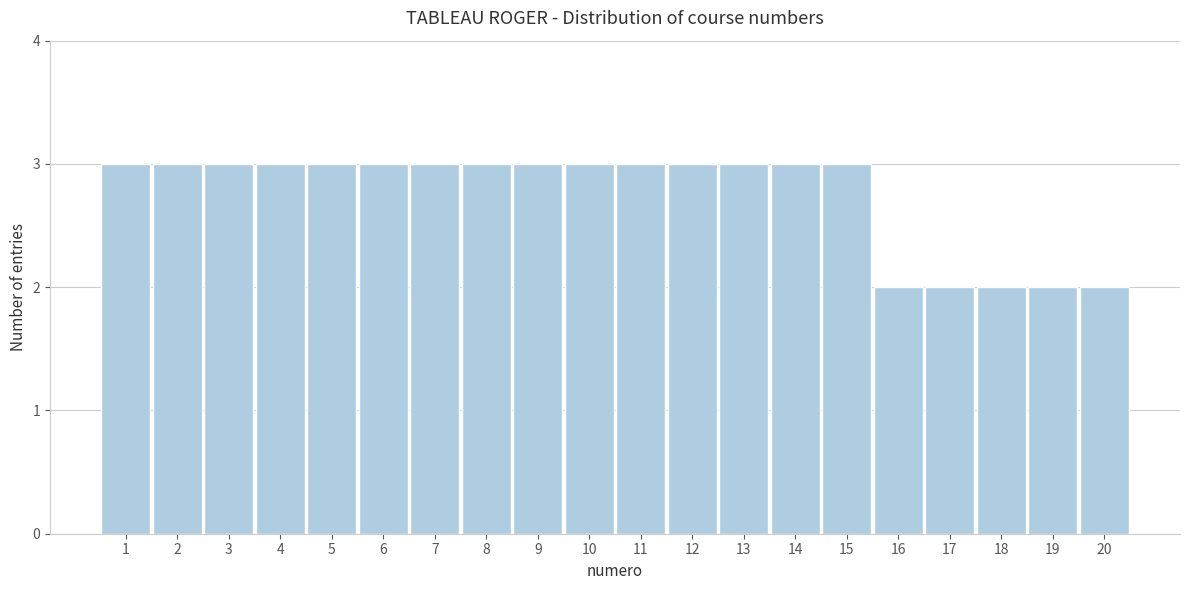

Reading left to right, list all the values displayed in this chart.

1=3	2=3	3=3	4=3	5=3	6=3	7=3	8=3	9=3	10=3	11=3	12=3	13=3	14=3	15=3	16=2	17=2	18=2	19=2	20=2